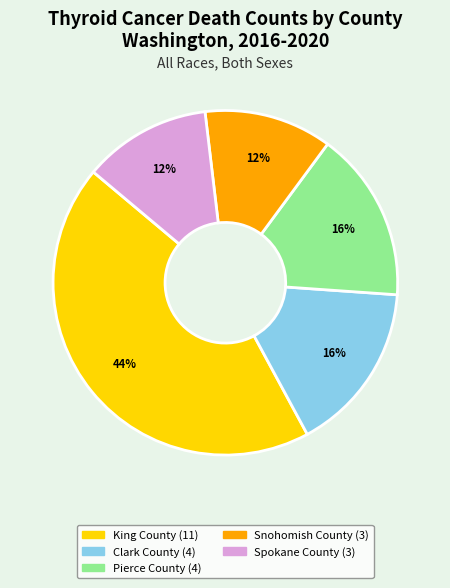

Which category has the biggest portion of the pie?

King County